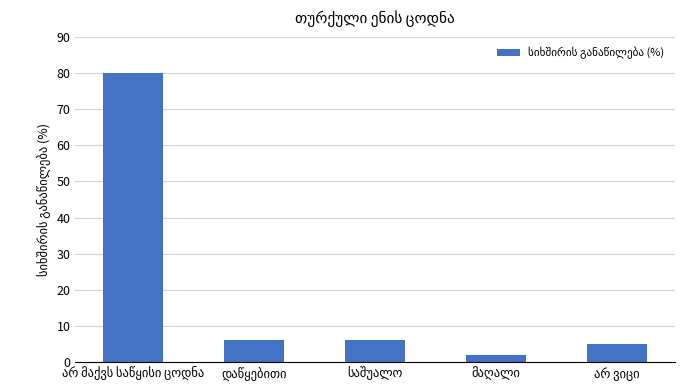

What is the difference between the maximum and second lowest values?

75